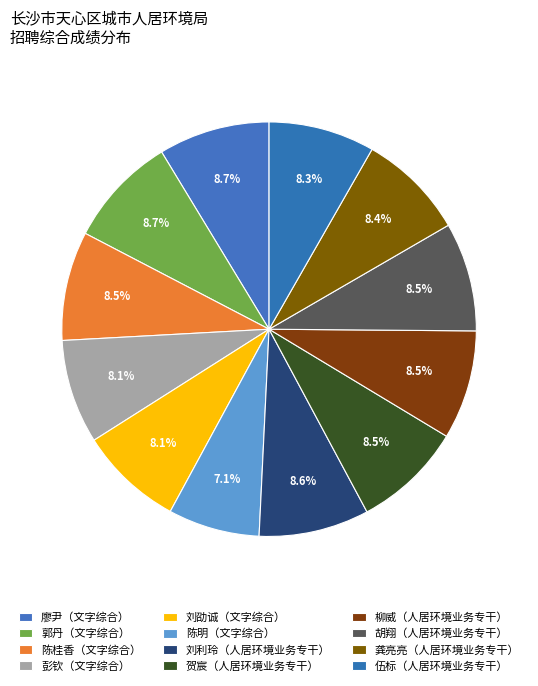

Count the number of slices in the pie.

12